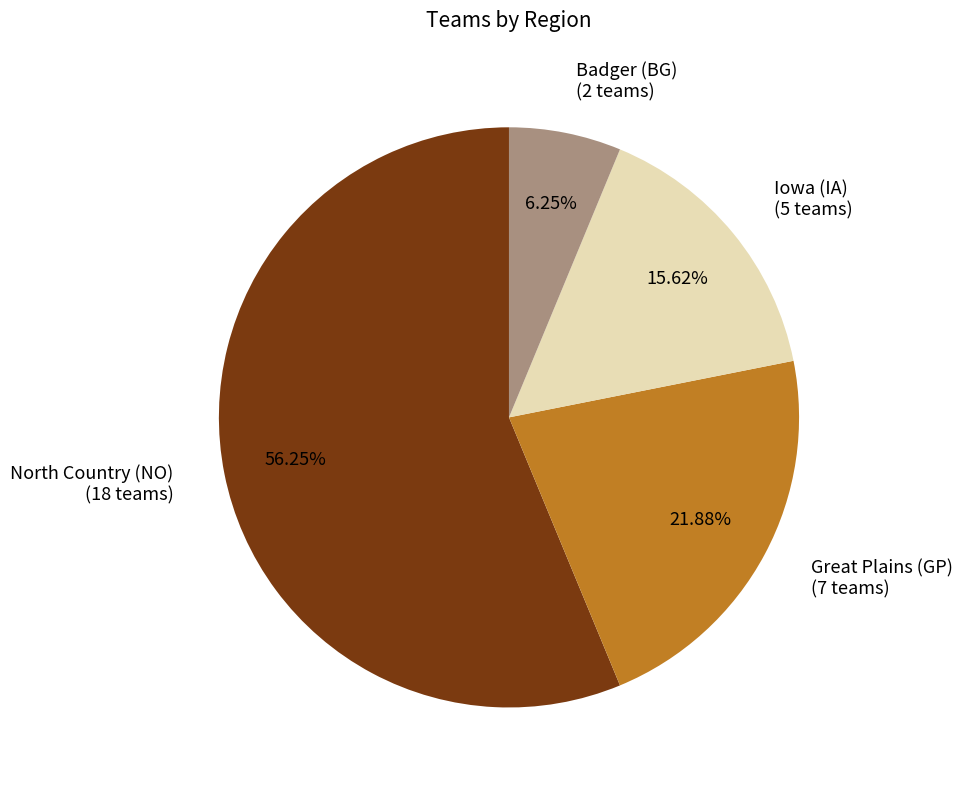

Does any single category account for the majority?

Yes